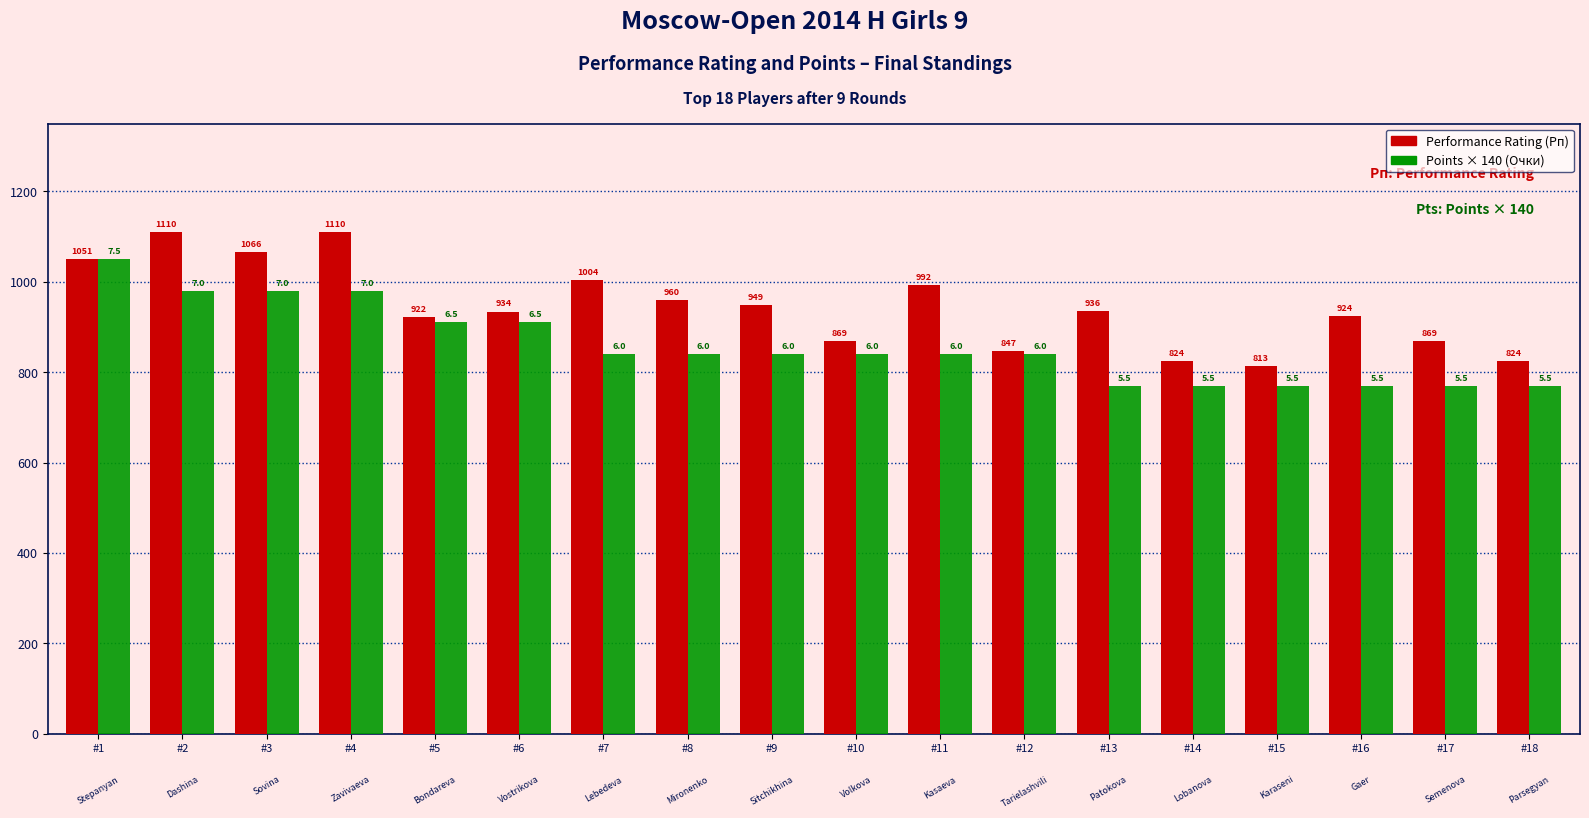

What is the sum of all Points × 140 (Очки) values?

15470